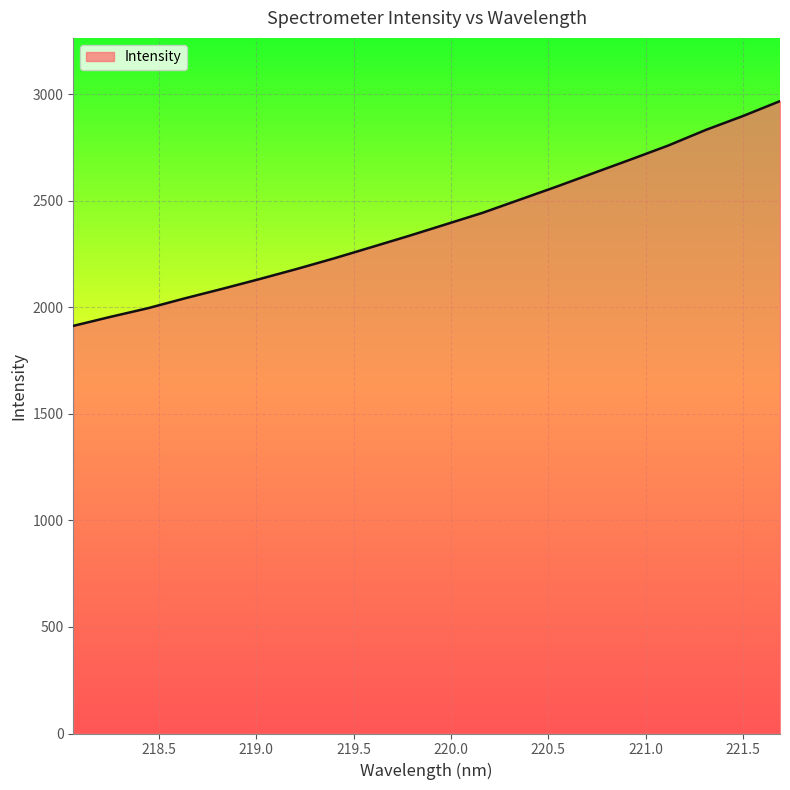

What is the difference between the maximum and minimum values?

1054.5